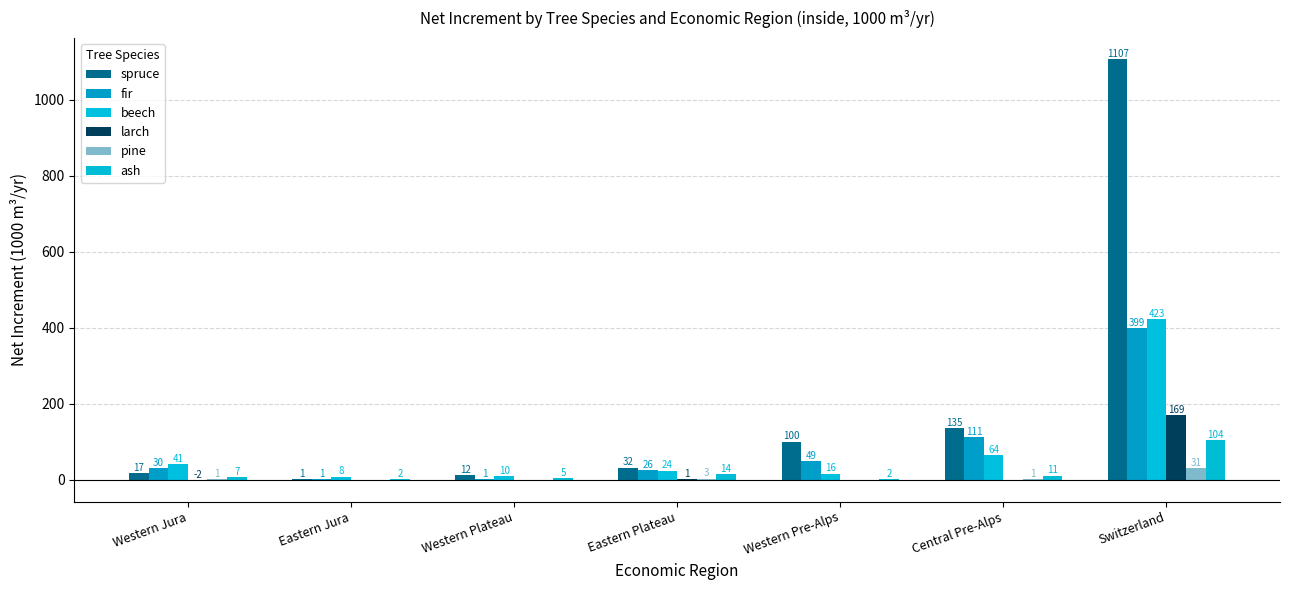

At which category does the chart reach its minimum across all series?

Western Jura